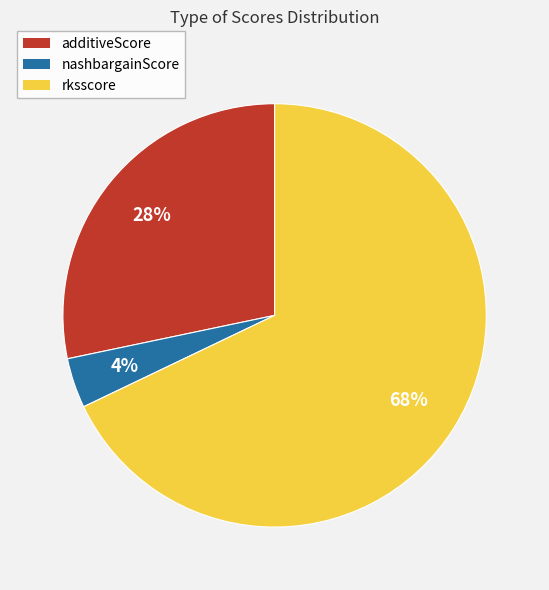

Between nashbargainScore and additiveScore, which is larger?

additiveScore